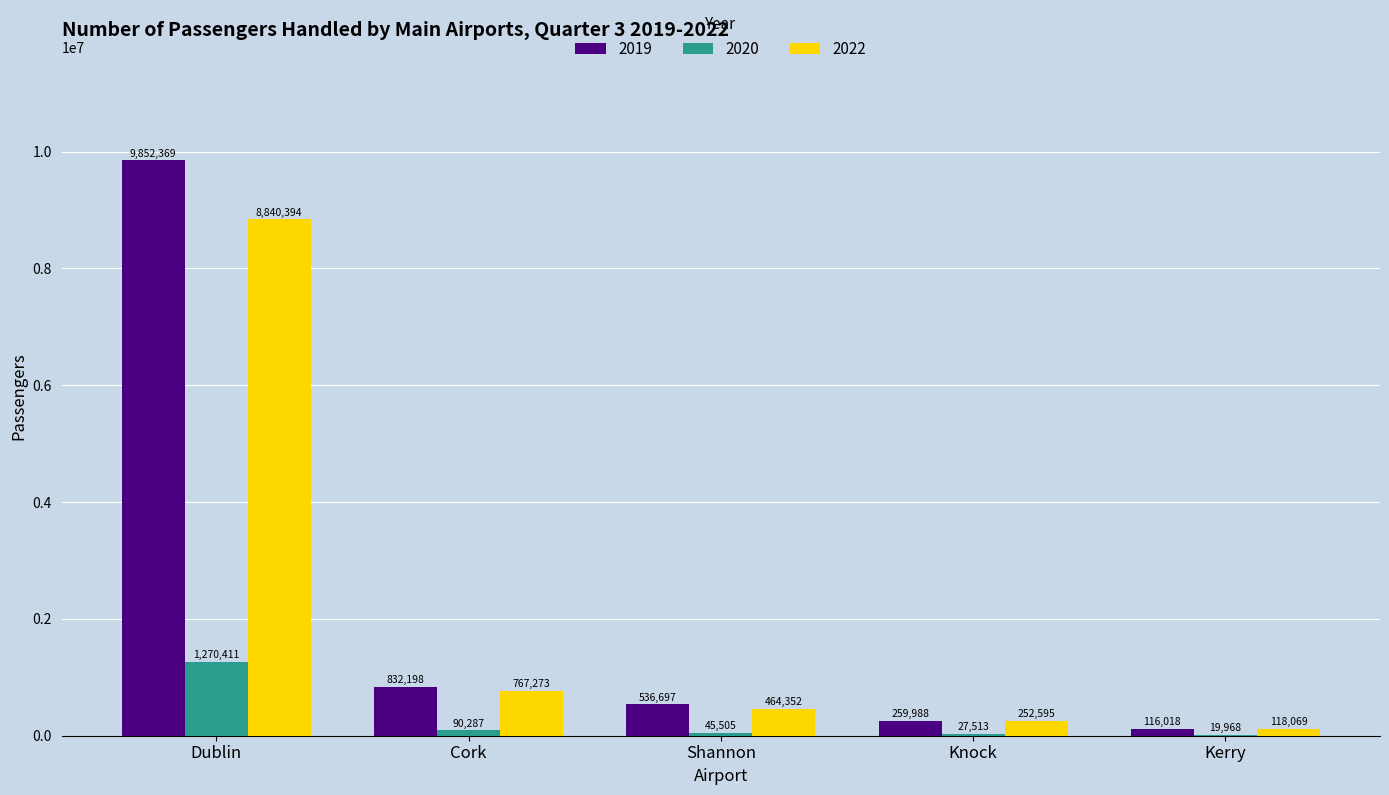

Which category has the highest value in the 2022 series?

Dublin